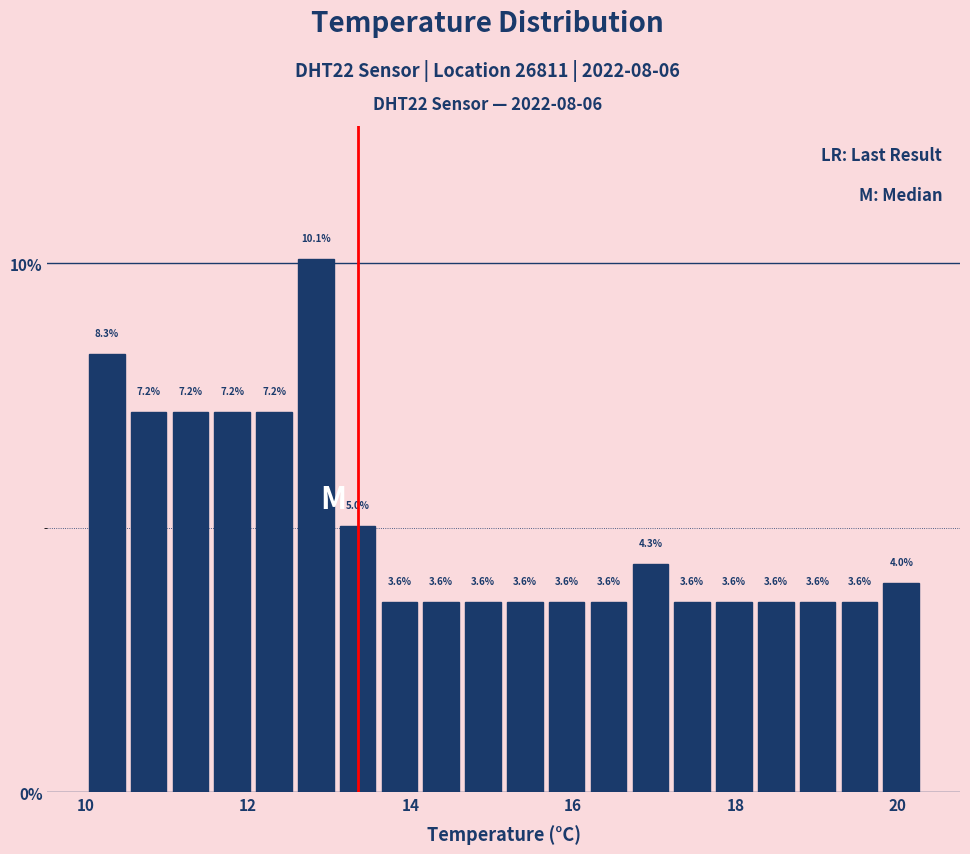

Read against the x-axis, roughly where is the centre of the tallest bar?

12.8